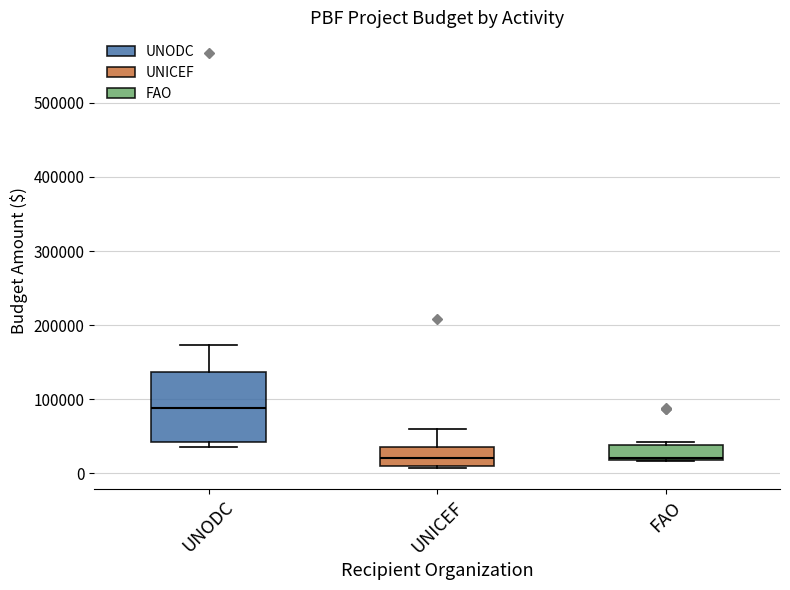

Where is the upper edge of the box for FAO on the y-axis? The values are not printed on the chart, so give them approximately, as read against the axis.

40000